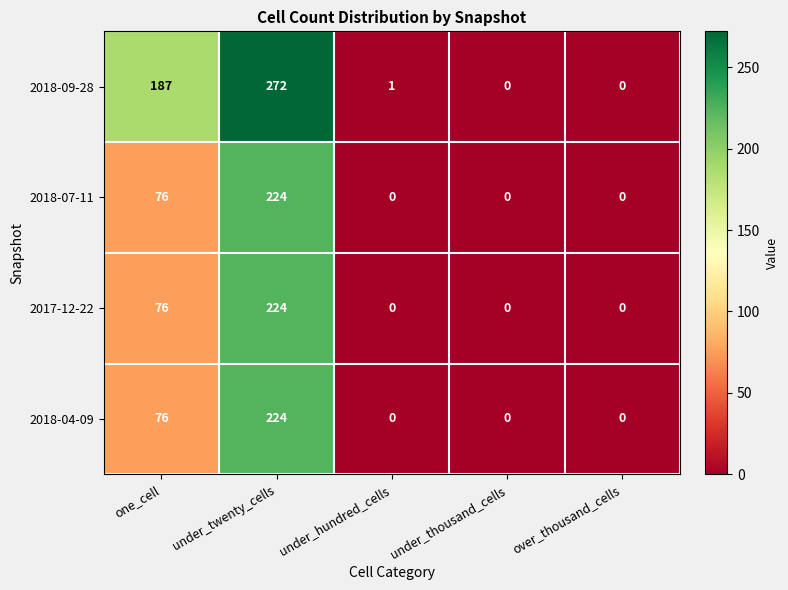

Reading left to right, what are all the values shown in this chart?

2018-09-28: one_cell=187	under_twenty_cells=272	under_hundred_cells=1	under_thousand_cells=0	over_thousand_cells=0
2018-07-11: one_cell=76	under_twenty_cells=224	under_hundred_cells=0	under_thousand_cells=0	over_thousand_cells=0
2017-12-22: one_cell=76	under_twenty_cells=224	under_hundred_cells=0	under_thousand_cells=0	over_thousand_cells=0
2018-04-09: one_cell=76	under_twenty_cells=224	under_hundred_cells=0	under_thousand_cells=0	over_thousand_cells=0